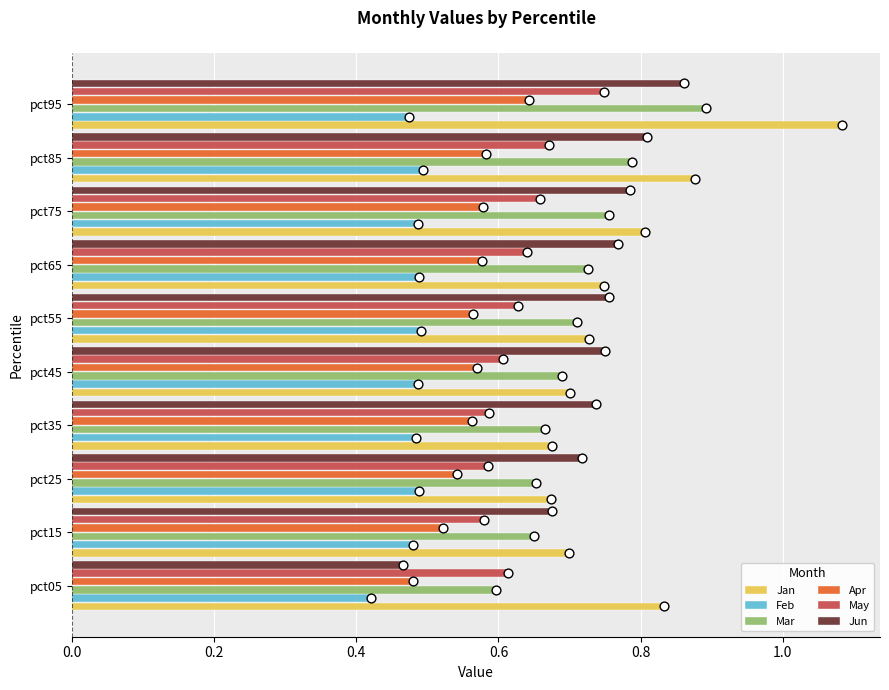

Which series has the widest spread of Y values?

Jan